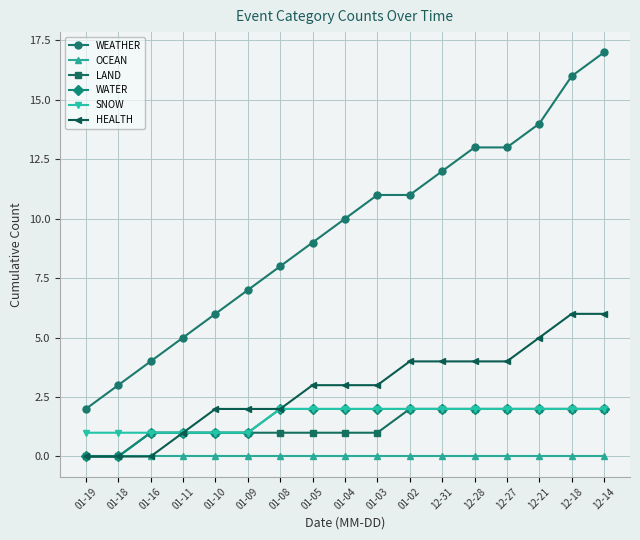

What is the label of the 8th point from the right?

01-03